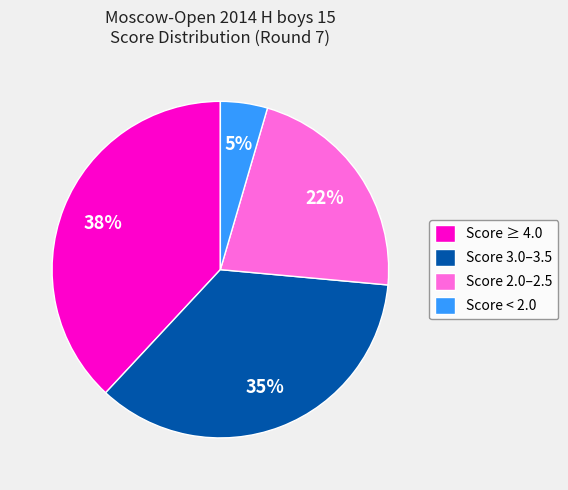

Combined, do Score < 2.0 and Score 2.0–2.5 account for over 50%?

No